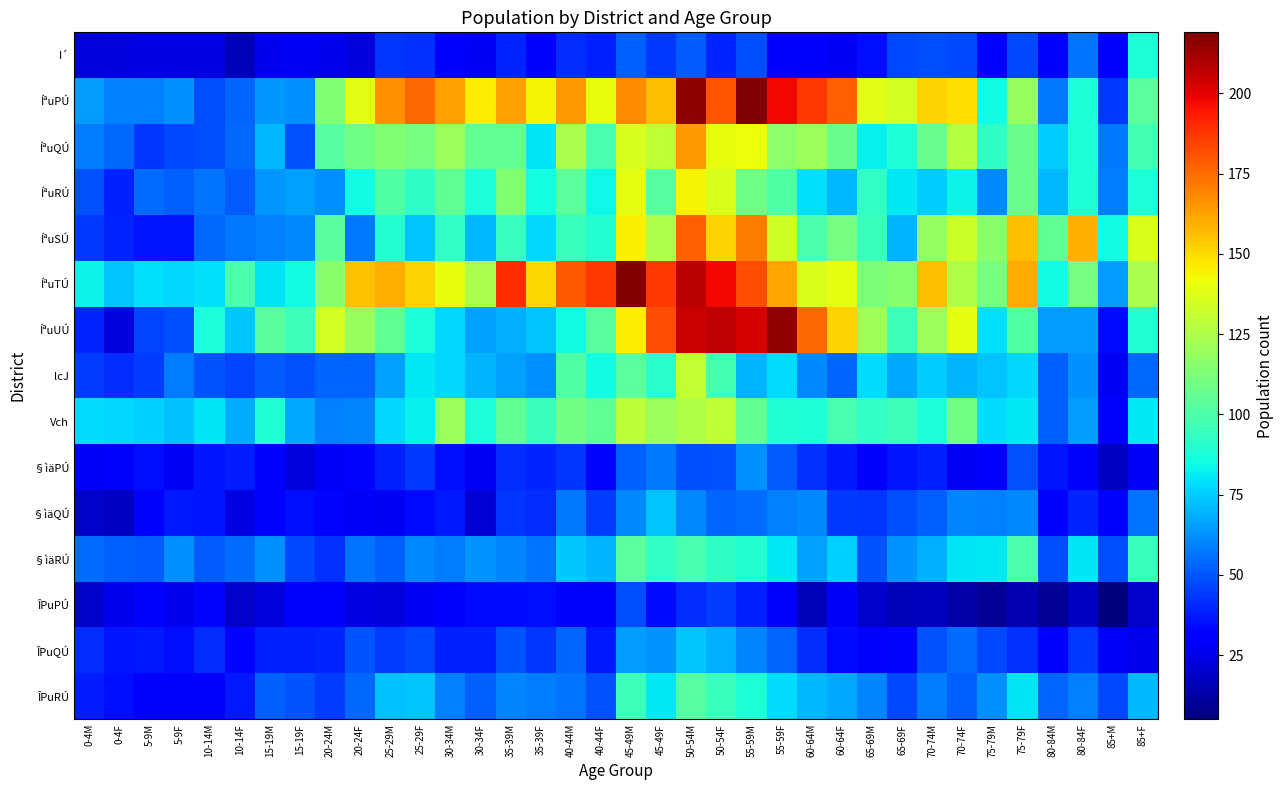

At 35-39F, list the series in order from smallest to largest.

I´, ÎPuPÚ, §ìäPÚ, §ìäQÚ, ÎPuQÚ, §ìäRÚ, ÎPuRÚ, lcJ, ÍªuUÚ, ÍªuSÚ, ÍªuQÚ, ÍªuRÚ, Vch, ÍªuPÚ, ÍªuTÚ